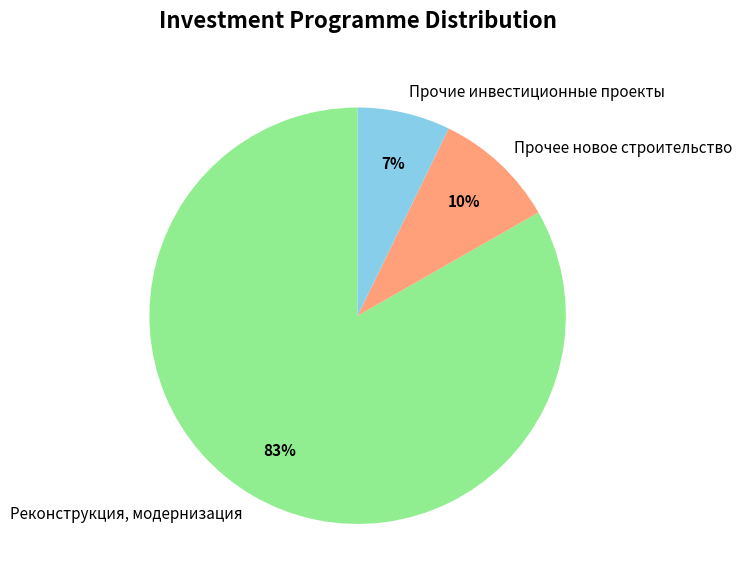

Is Прочие инвестиционные проекты the majority of the pie?

No